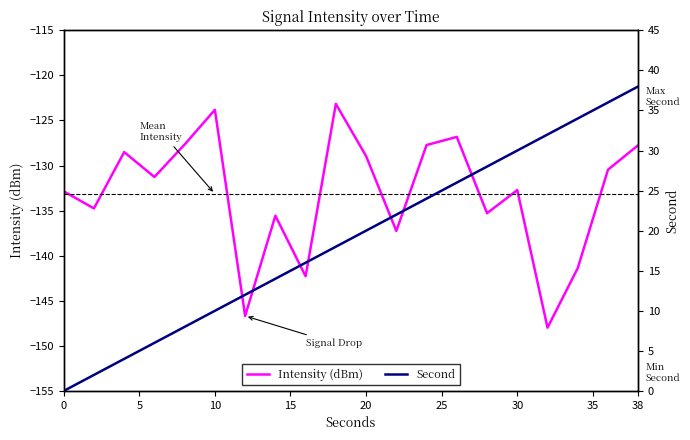

What is the value of the Second point at the 7th from the left?

12.0